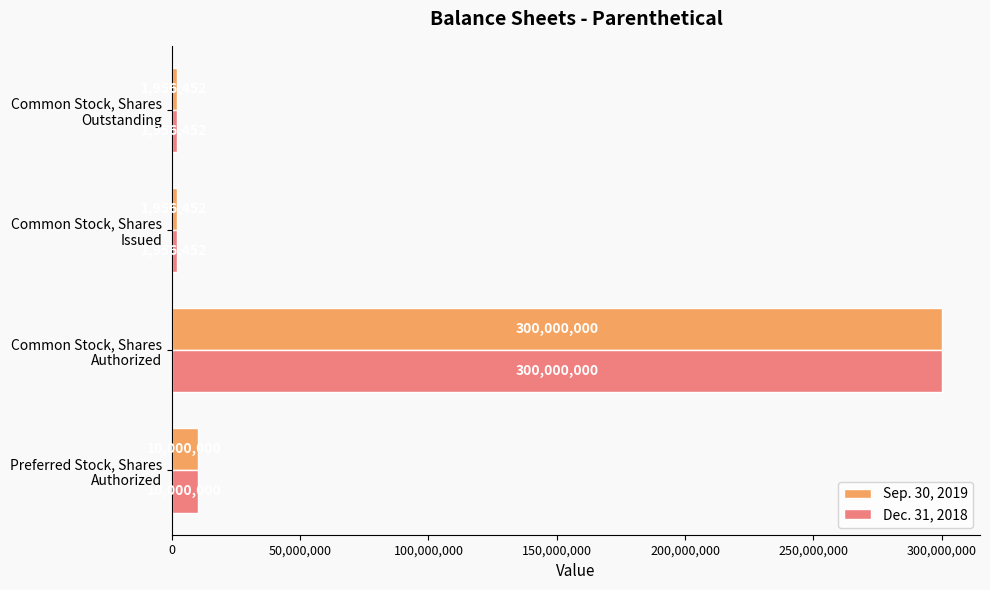

What is the difference between the maximum and minimum values in the Dec. 31, 2018 series?

298043548